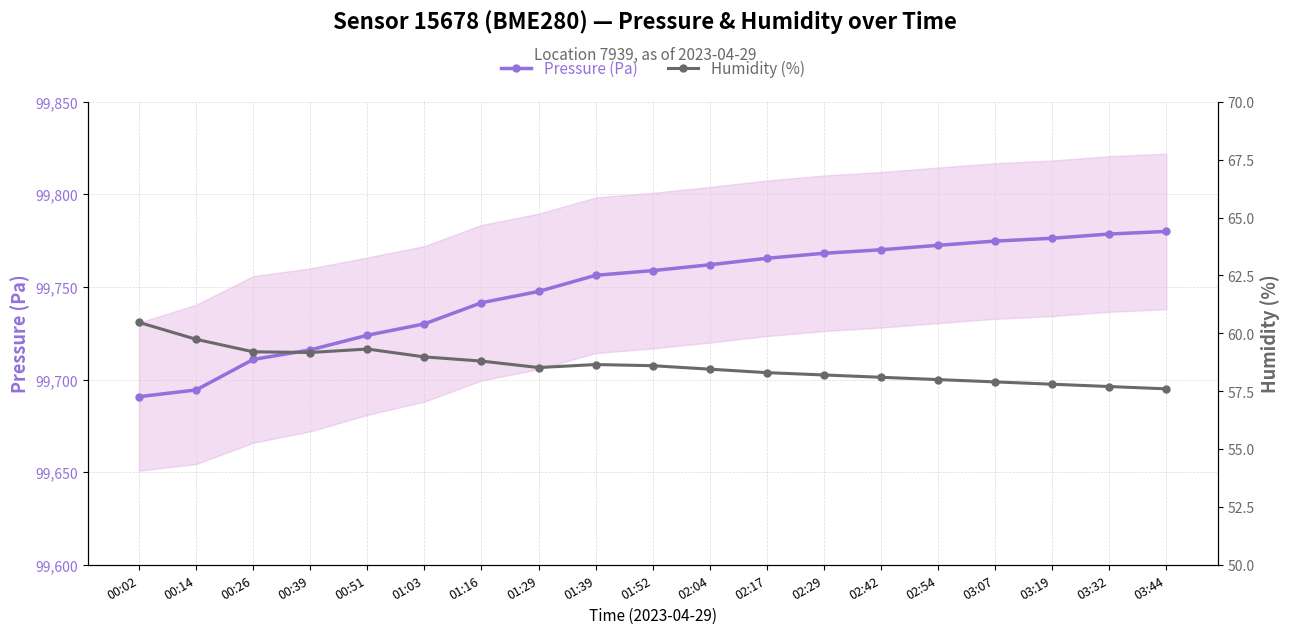

True or false: Humidity (%) and Pressure (Pa) intersect in this chart.

False